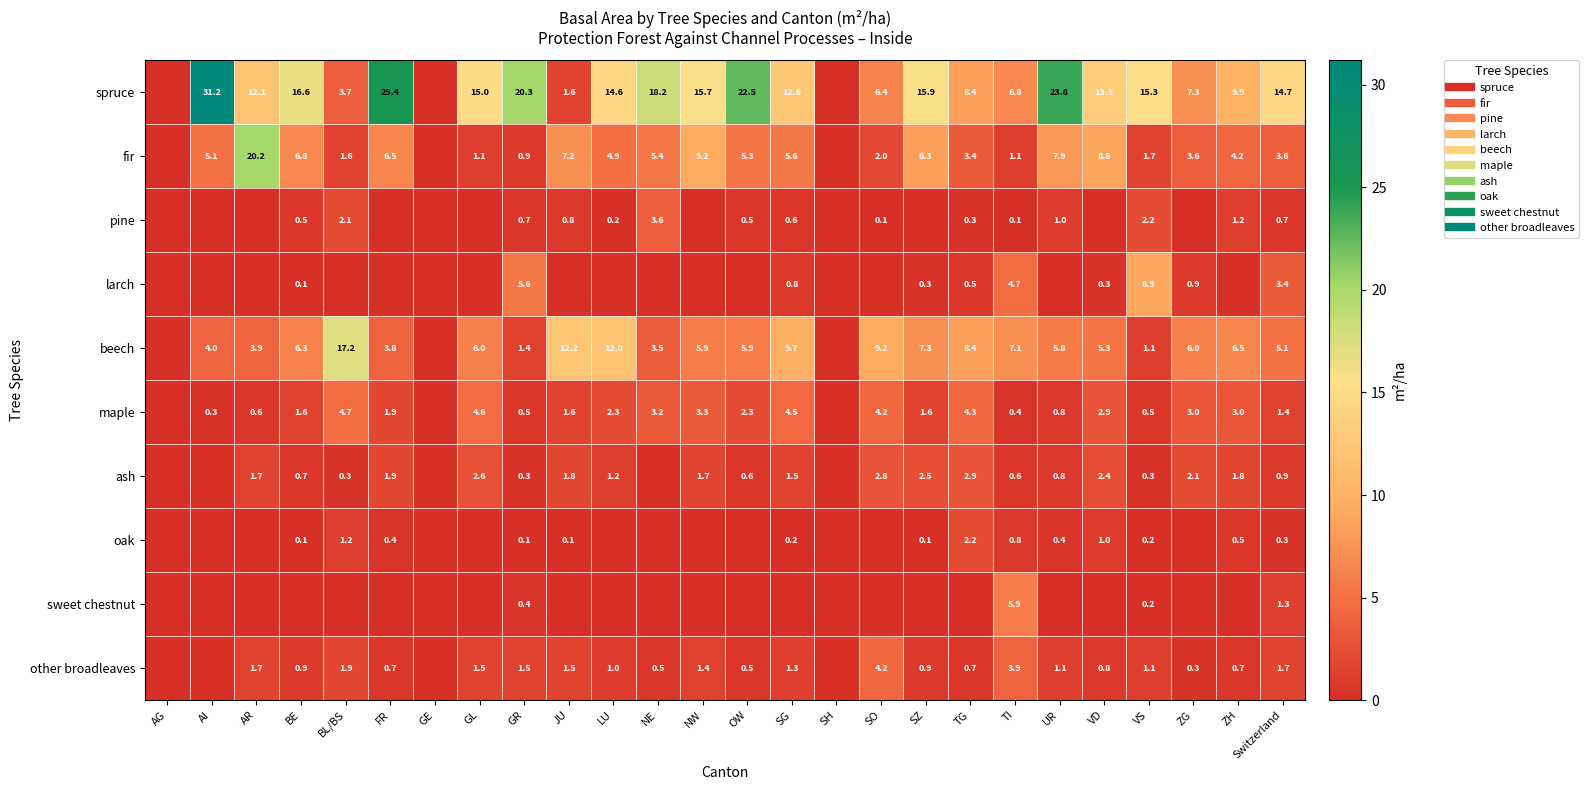

Rank the series at BE from lowest to highest value.

sweet chestnut, larch, oak, pine, ash, other broadleaves, maple, beech, fir, spruce